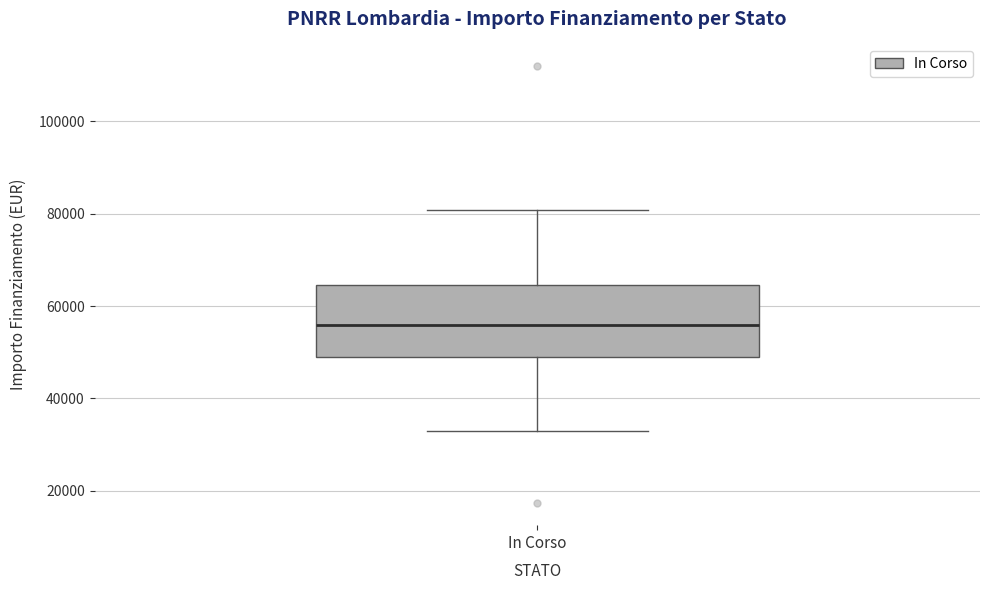

Read this box plot against the y-axis: the position of the median line, the range covered by the box, and the ends of both whiskers. The values are not printed on the chart, so give them approximately, as read against the axis.

median 56000, box 50000 to 64000, whiskers 32000 to 80000